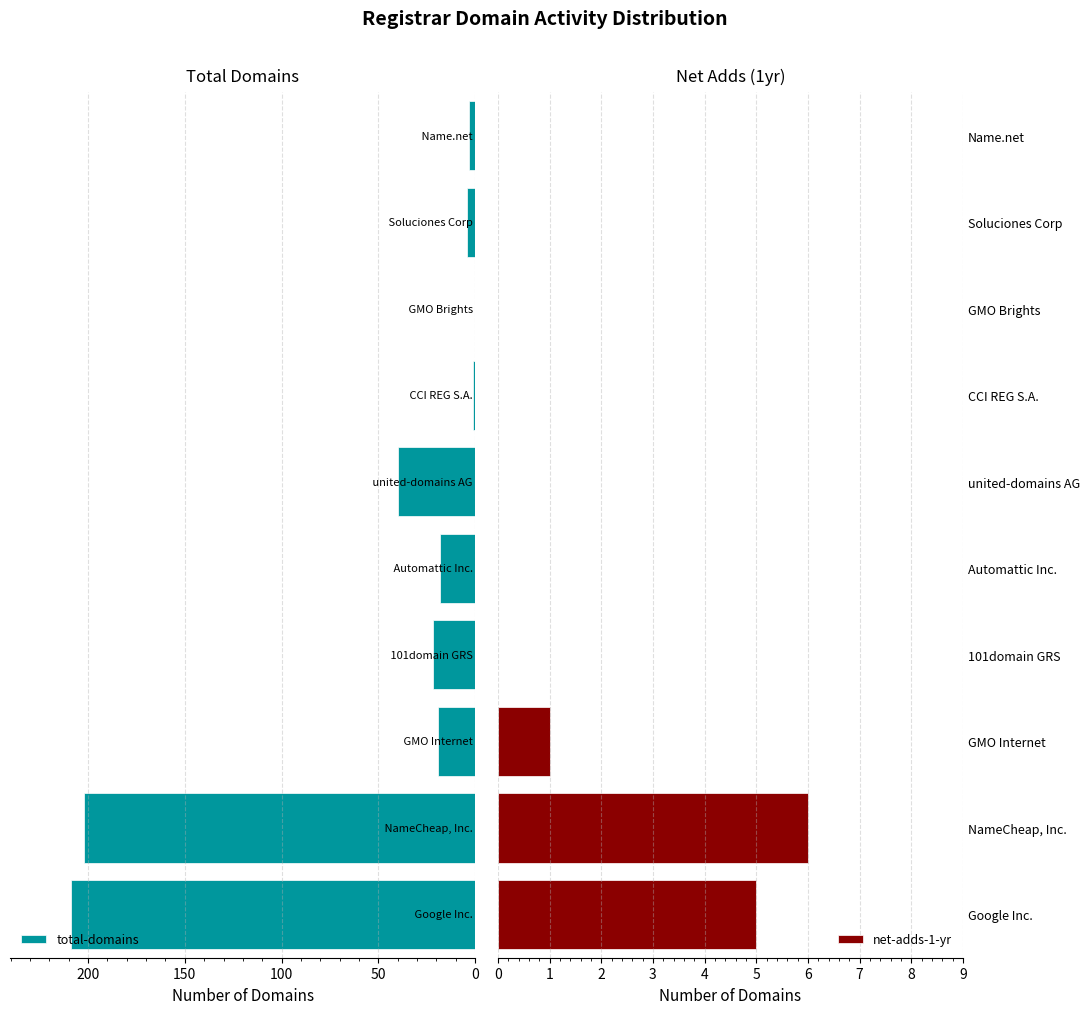

The value of total-domains at 150 is 33. True or false?

False